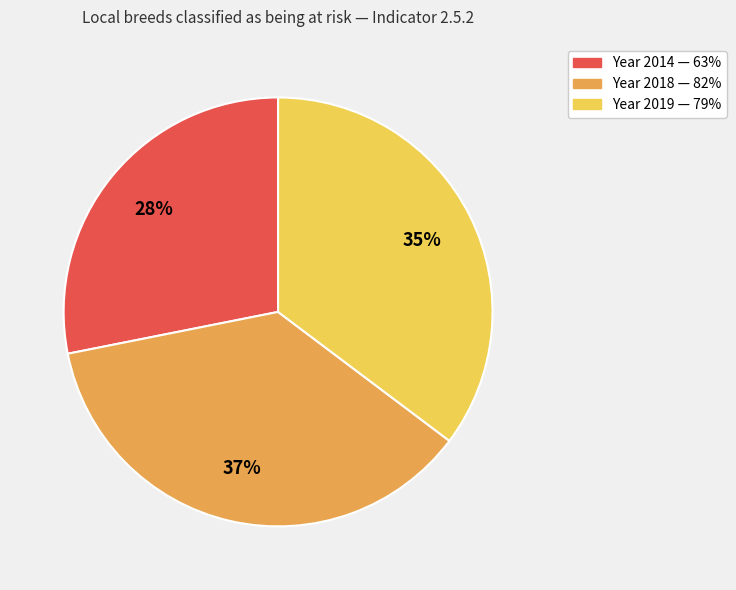

Is there any slice that represents more than half of the pie?

No